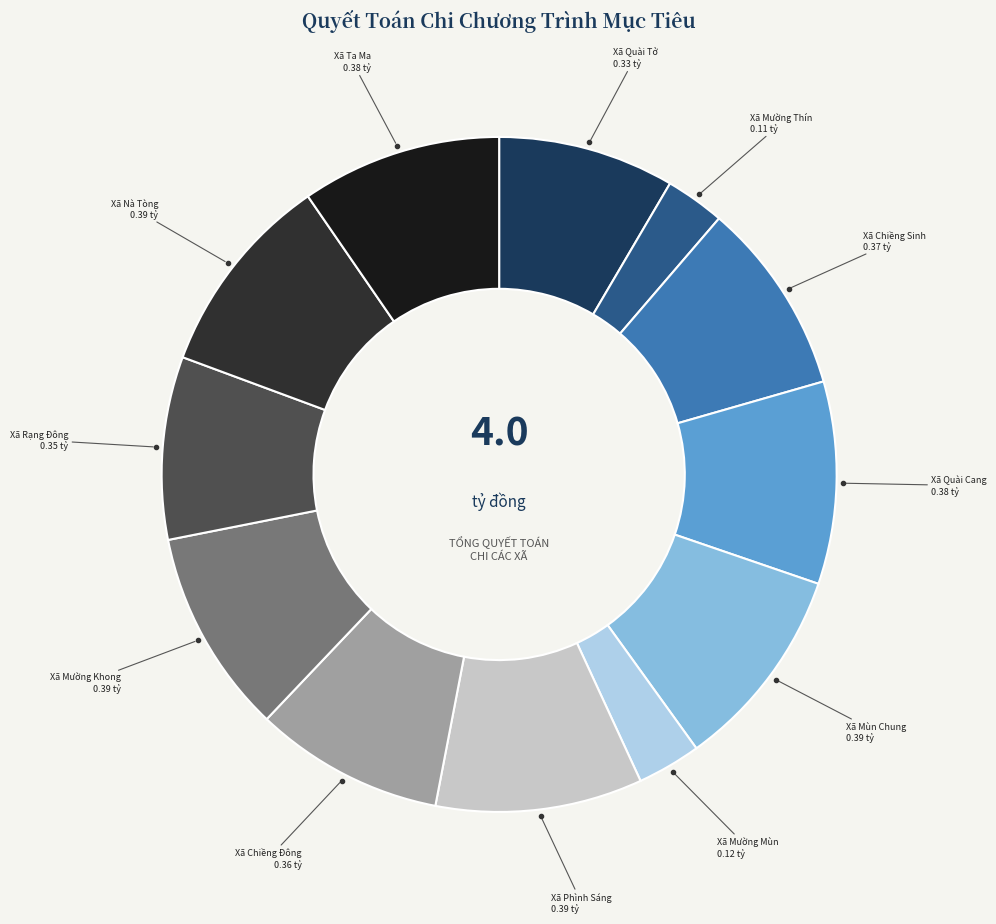

Does any single category account for the majority?

No